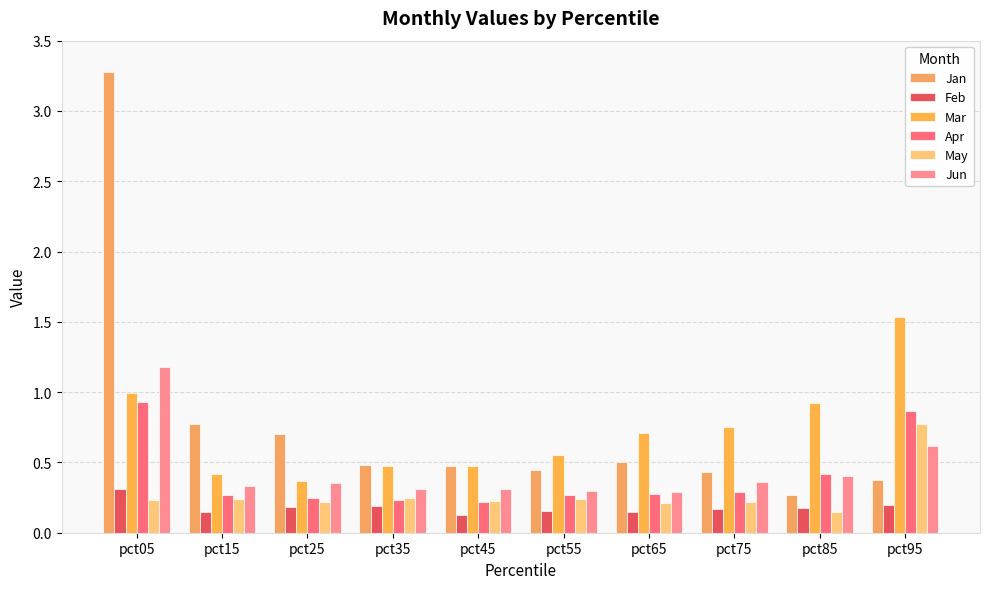

Is it true that May equals 0.2 at pct15?

True